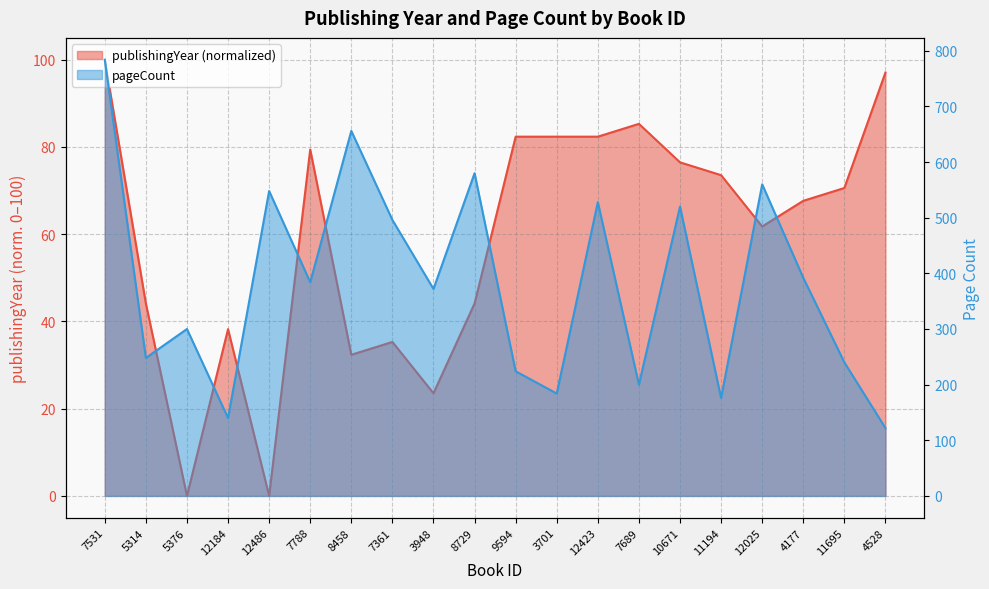

Is it true that pageCount equals 122.0 at 4528?

True